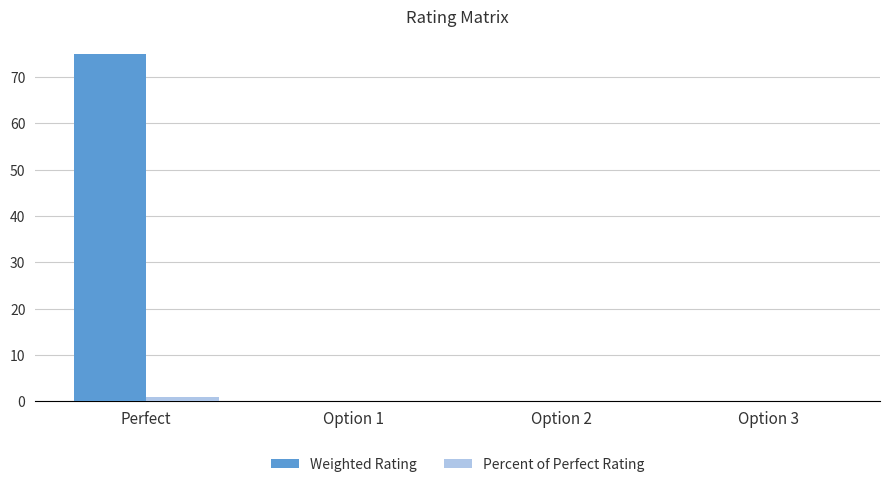

Which series has the largest total across all categories?

Weighted Rating